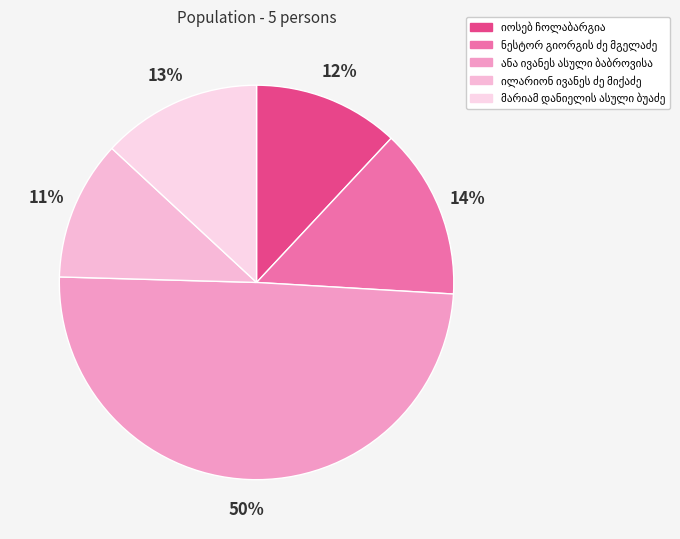

How many slices are in this pie chart?

5